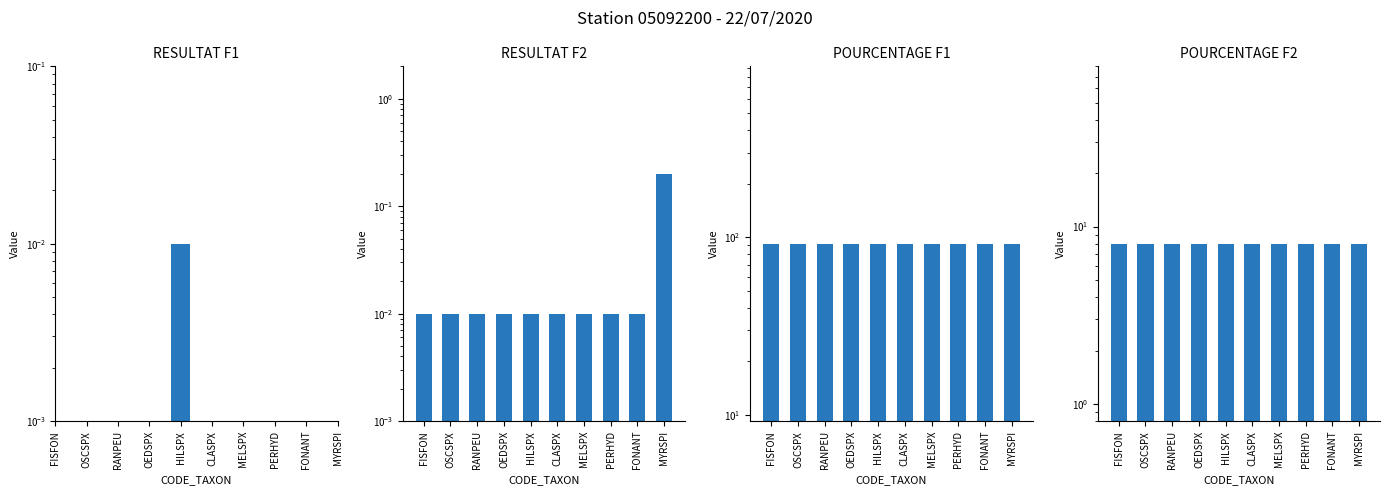

How many bars are there in each group?

4